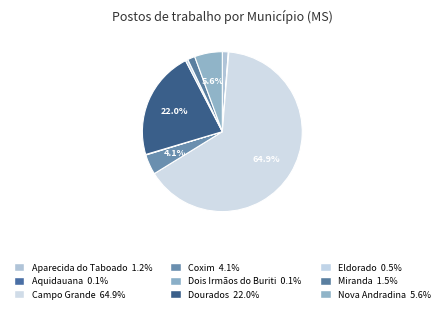

To the nearest percent, what is the average slice percentage?

11%